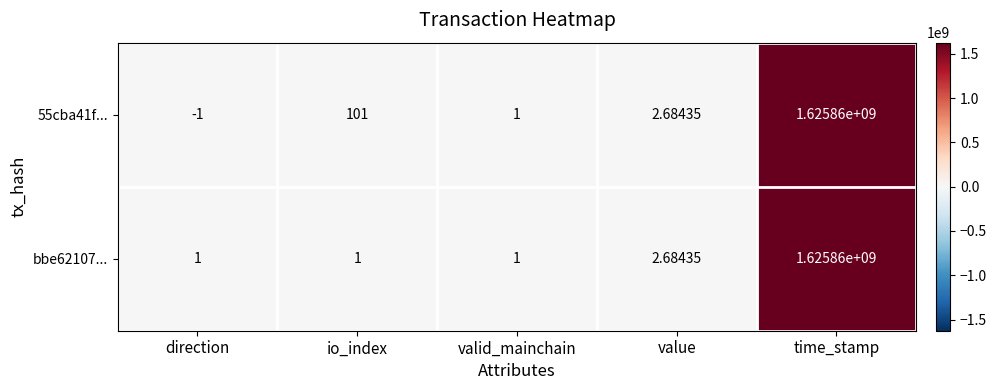

Where is 55cba41f... nearest to the value 812929999?

io_index